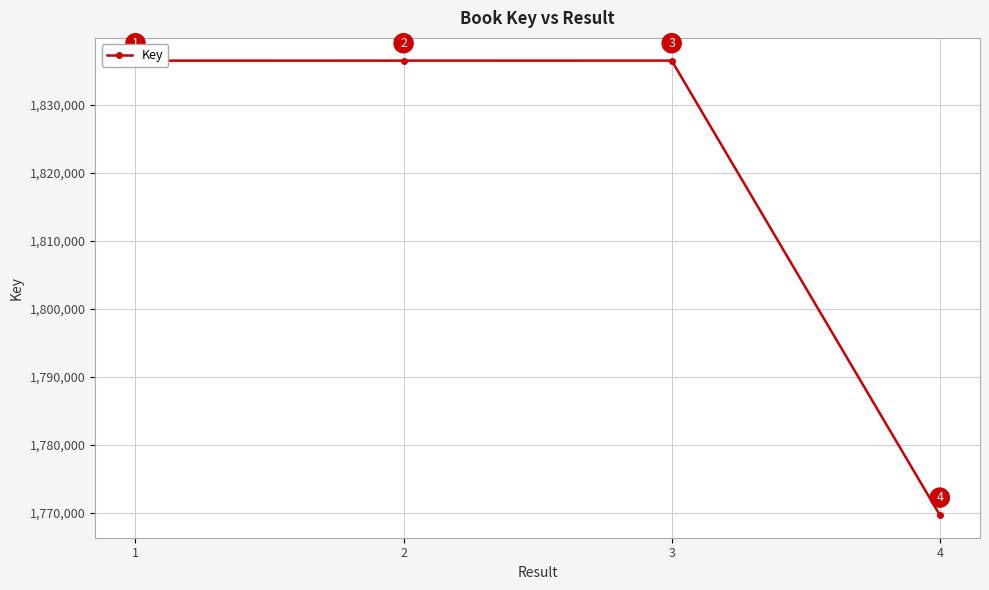

What is the approximate value at 4?

1769699